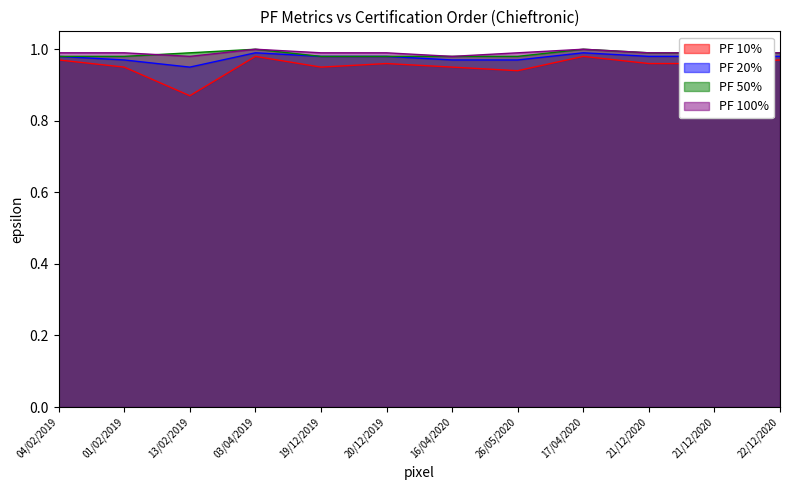

Is it true that PF 100% equals 1.0 at 21/12/2020?

True